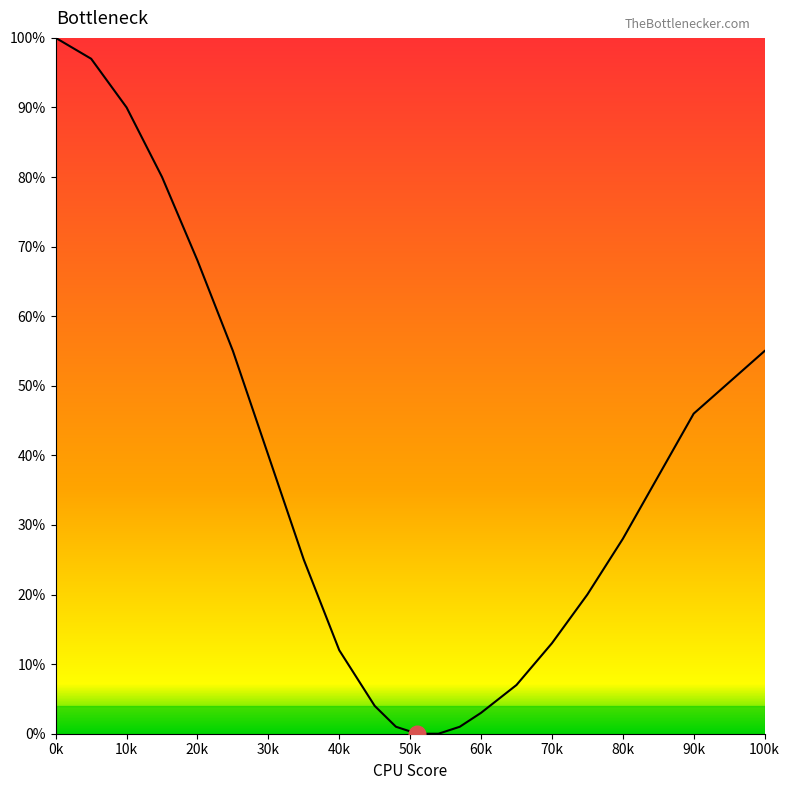

What is the maximum value shown in the chart?

100